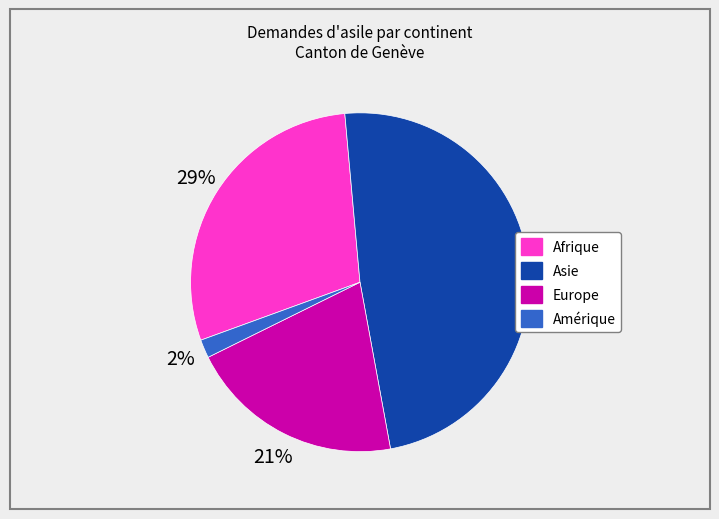

To the nearest percent, what is the difference between the largest and smallest slice percentages?

47%